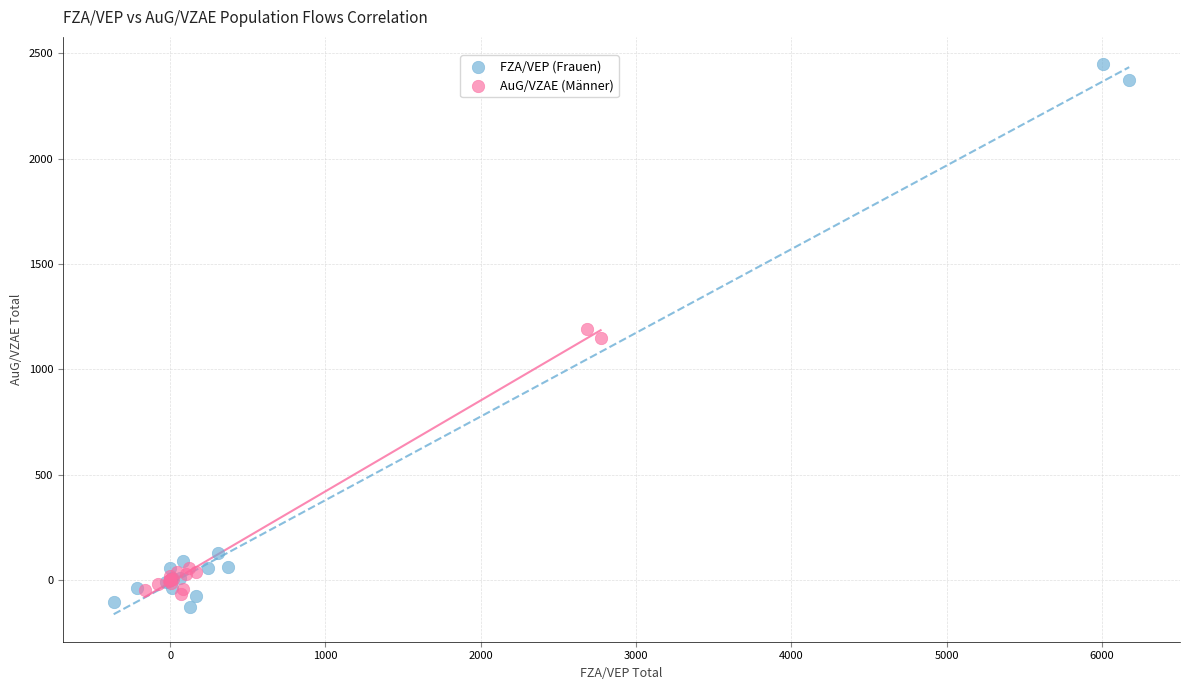

Which series has the widest spread of Y values?

FZA/VEP (Frauen)